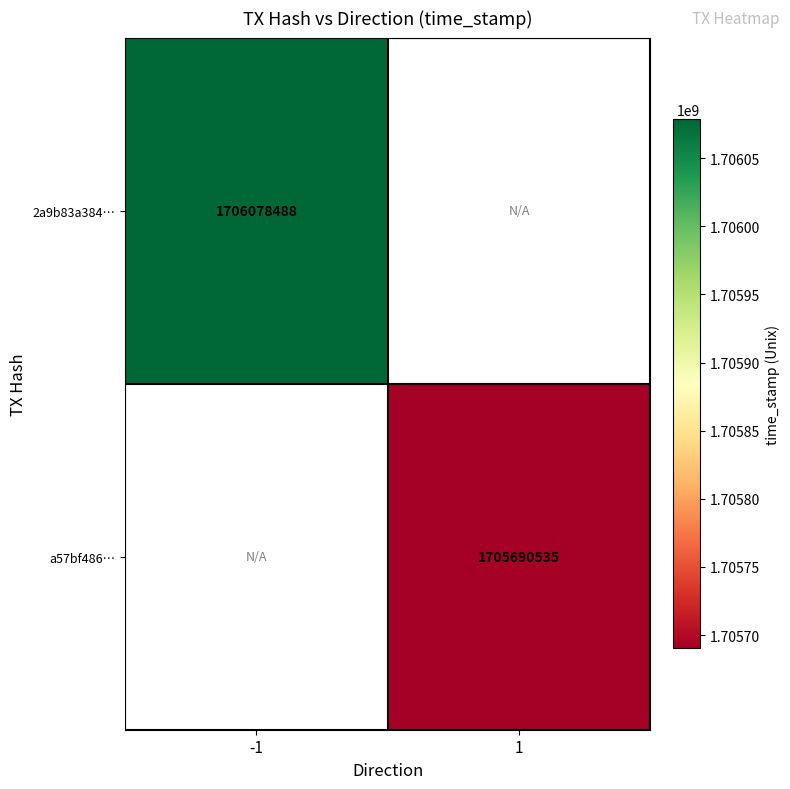

Between -1 and 1, which is larger?

1